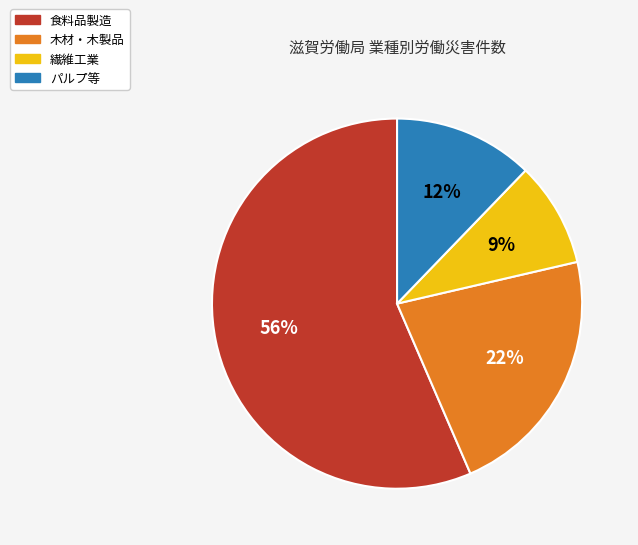

Is there any slice that represents more than half of the pie?

Yes